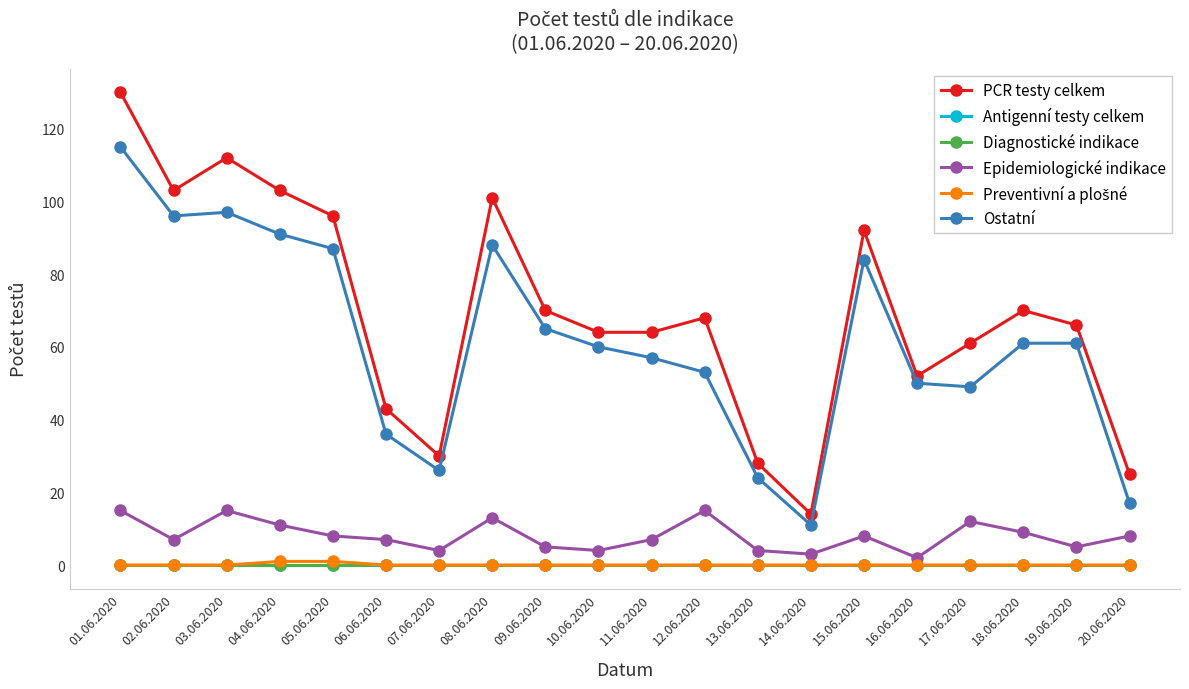

Does the chart have visible grid lines?

No